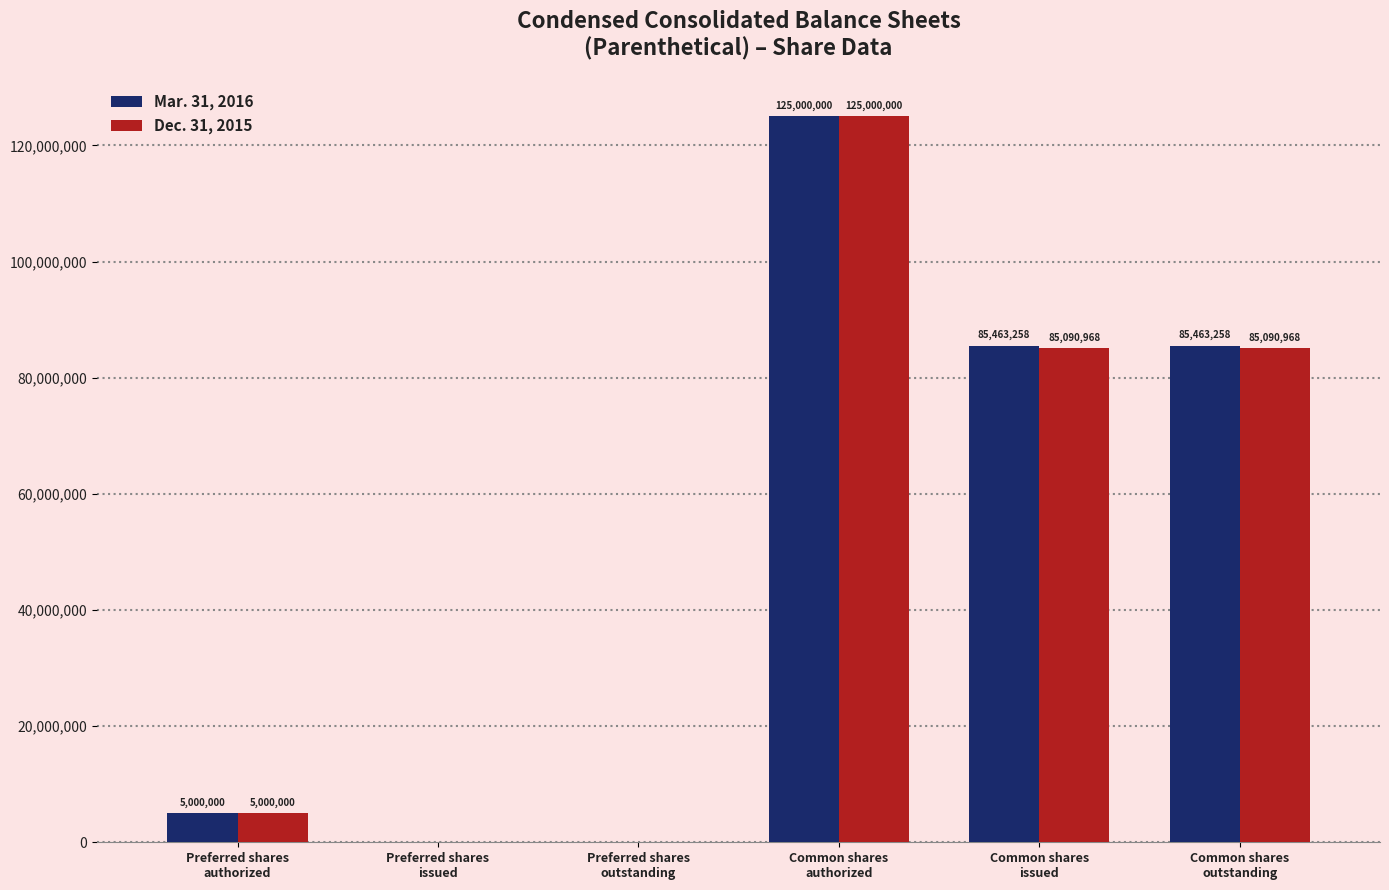

What is the average value of the Dec. 31, 2015 series?

50030323